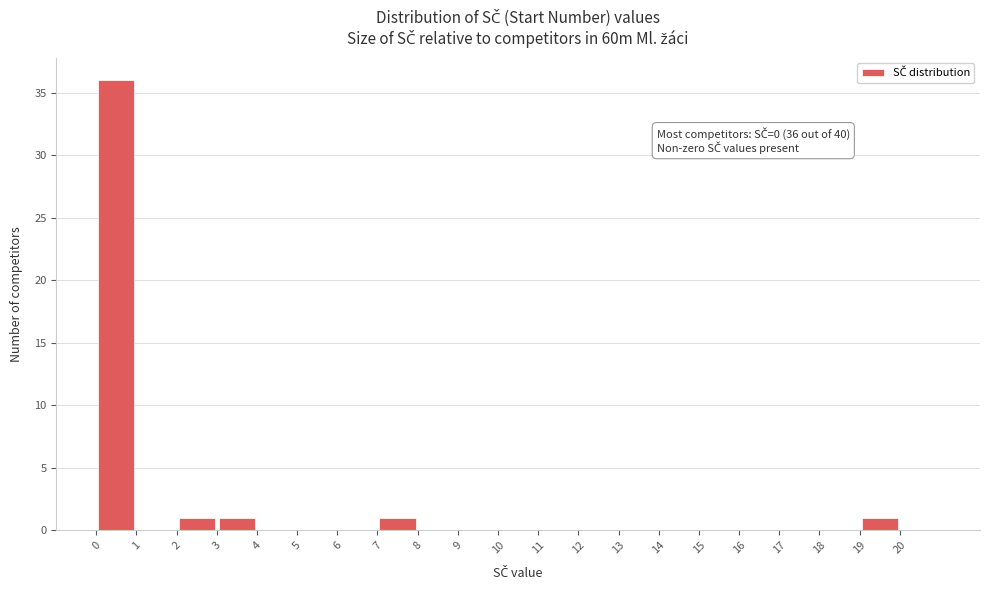

Which range on the x-axis has the tallest bar?

0 to 1